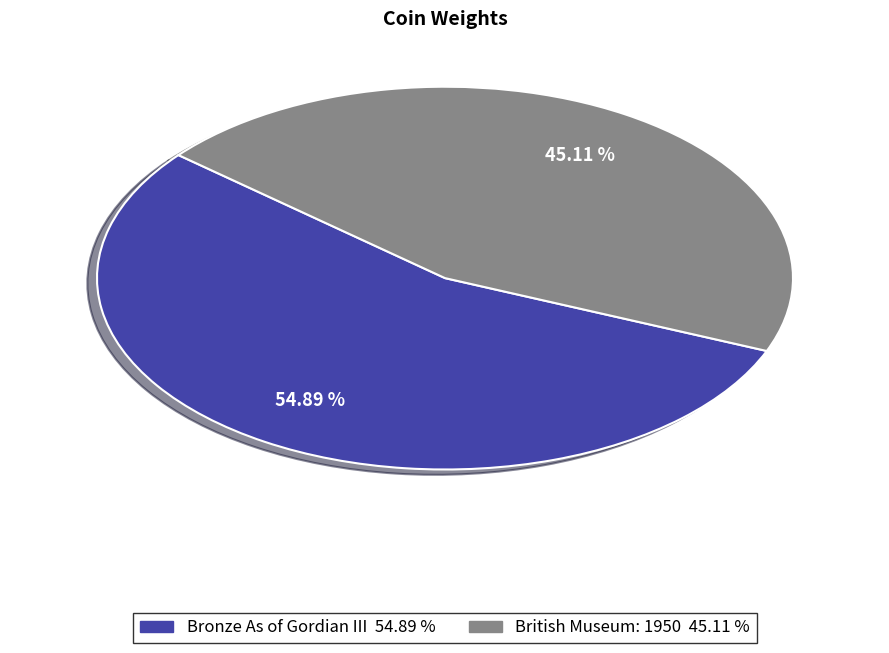

To the nearest percent, what is the difference between the largest and smallest slice percentages?

10%